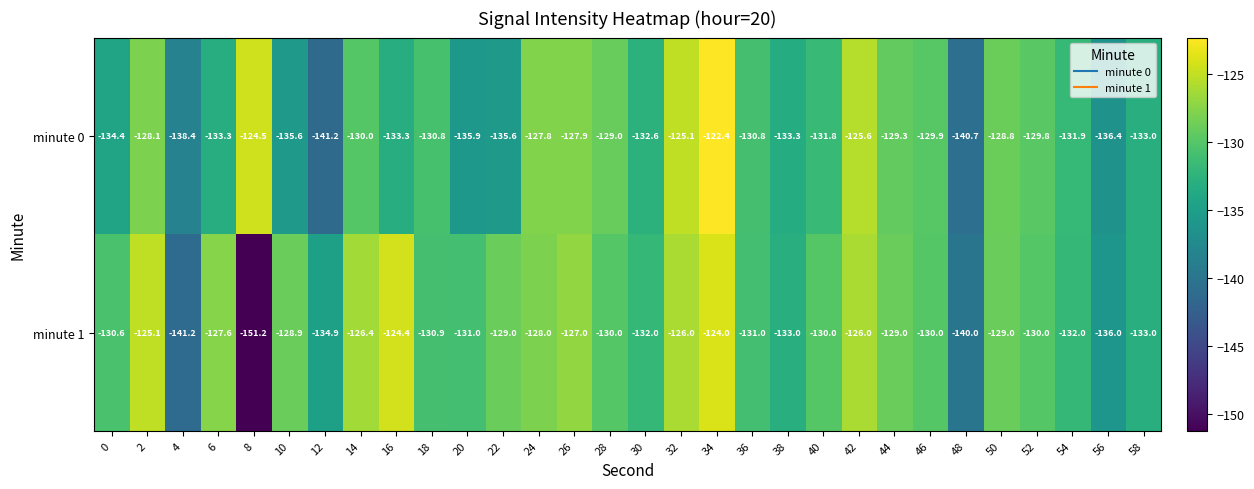

The value of minute 0 at 54 is -131.9. True or false?

True